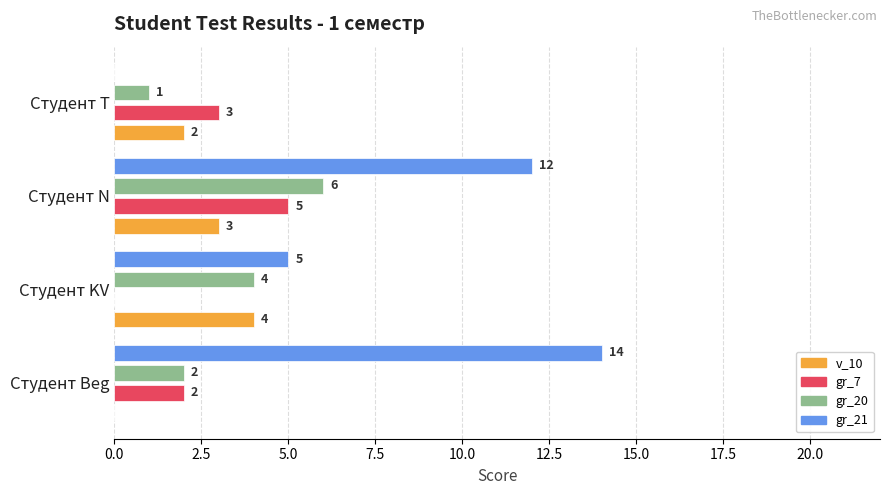

Is it true that gr_21 equals 20 at Студент N?

False